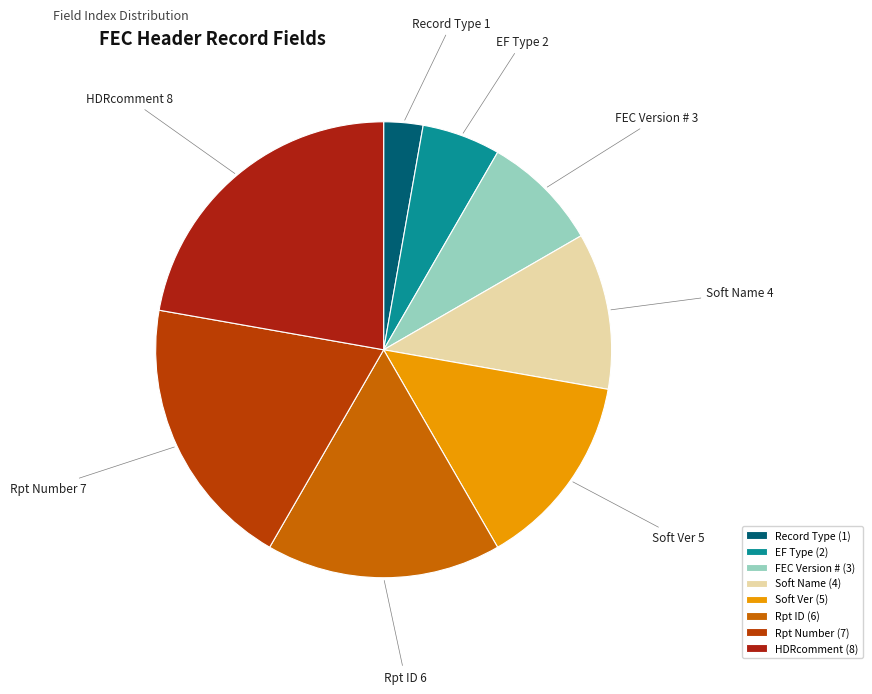

Rank the categories by value from lowest to highest.

Record Type, EF Type, FEC Version #, Soft Name, Soft Ver, Rpt ID, Rpt Number, HDRcomment